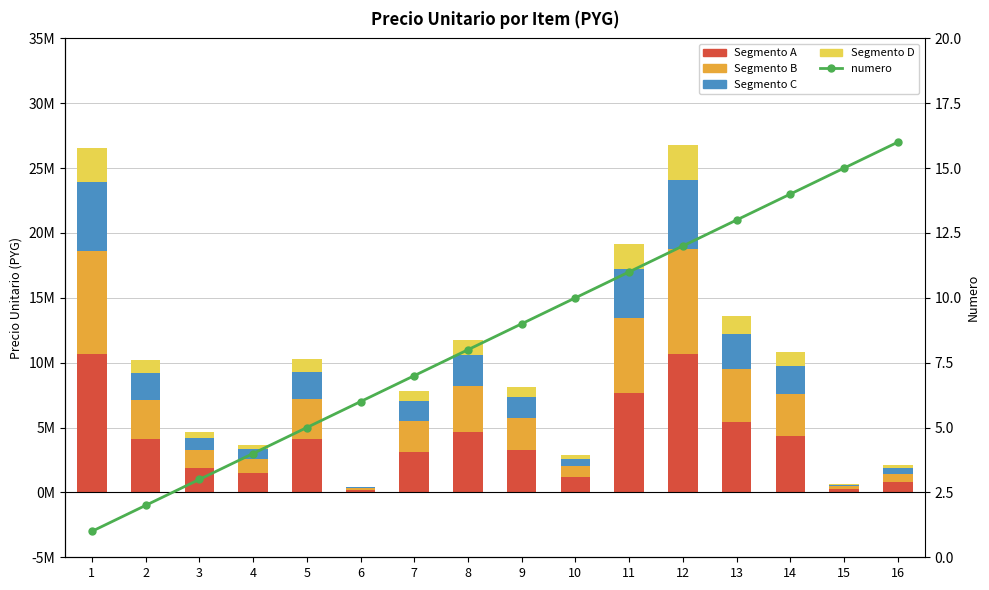

True or false: numero has a value of 14.0 at 14.

True